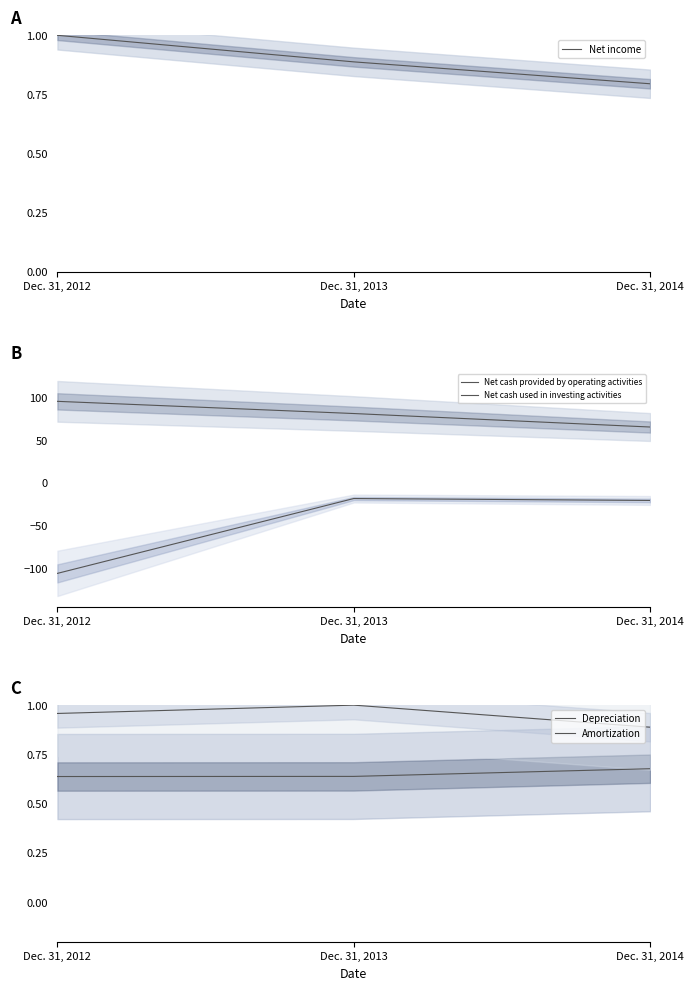

What is the value of the Net income point at the 2nd from the left?

0.9